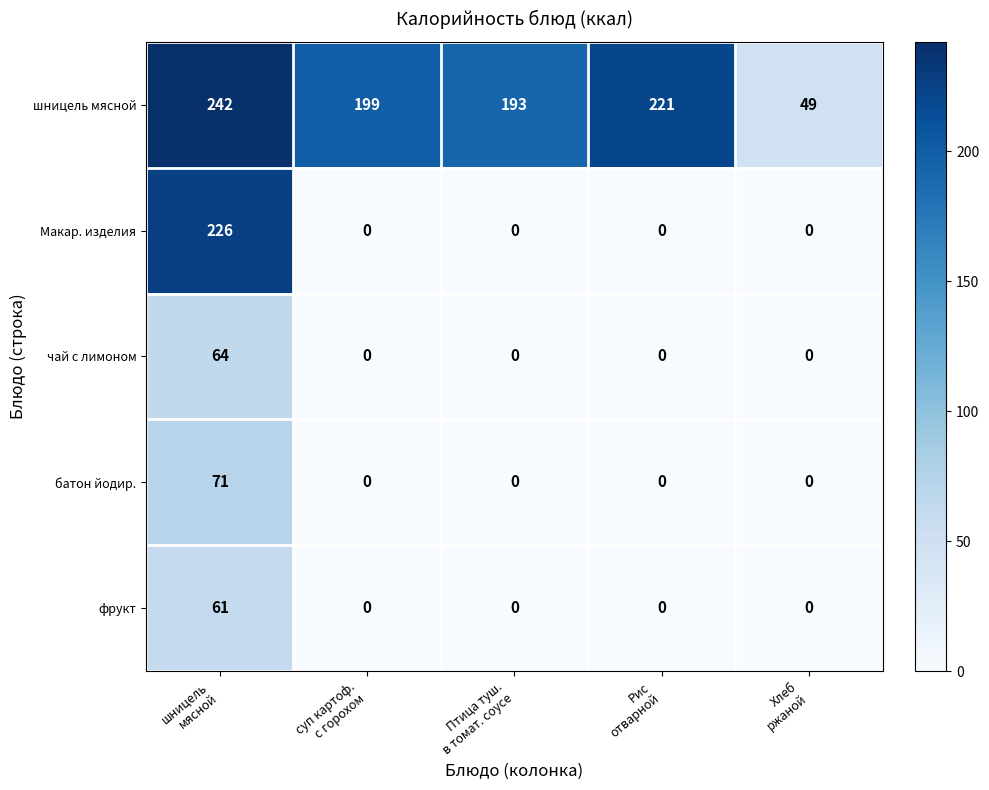

List the series in order of their peak value, lowest first.

фрукт, чай с лимоном, батон йодир., Макар. изделия, шницель мясной